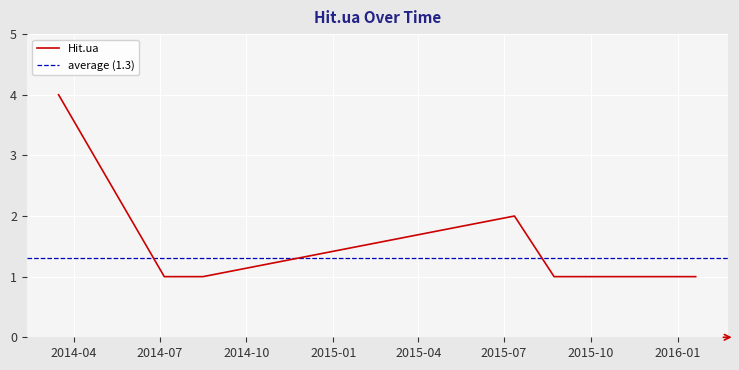

What is the label of the 7th point from the right?

2015-08-26